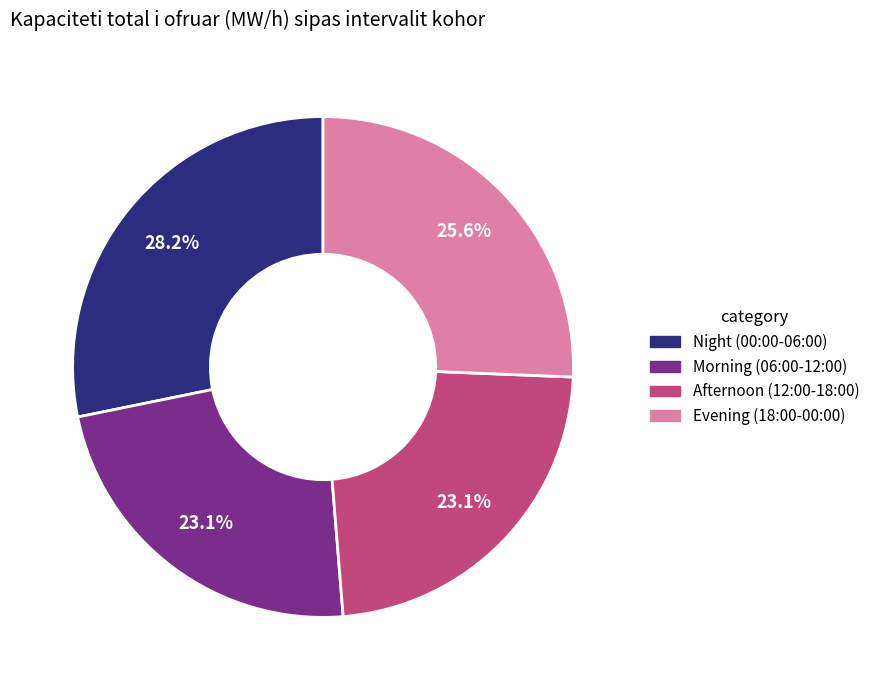

Is there a majority slice in this chart?

No